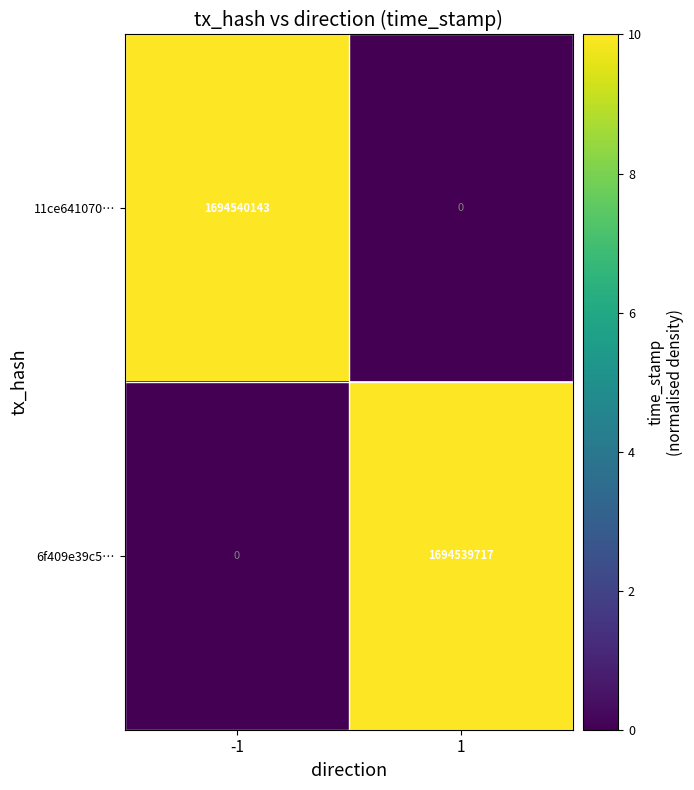

Reading left to right, extract all data points from this chart.

11ce641070…: -1=1694540143	1=0
6f409e39c5…: -1=0	1=1694539717